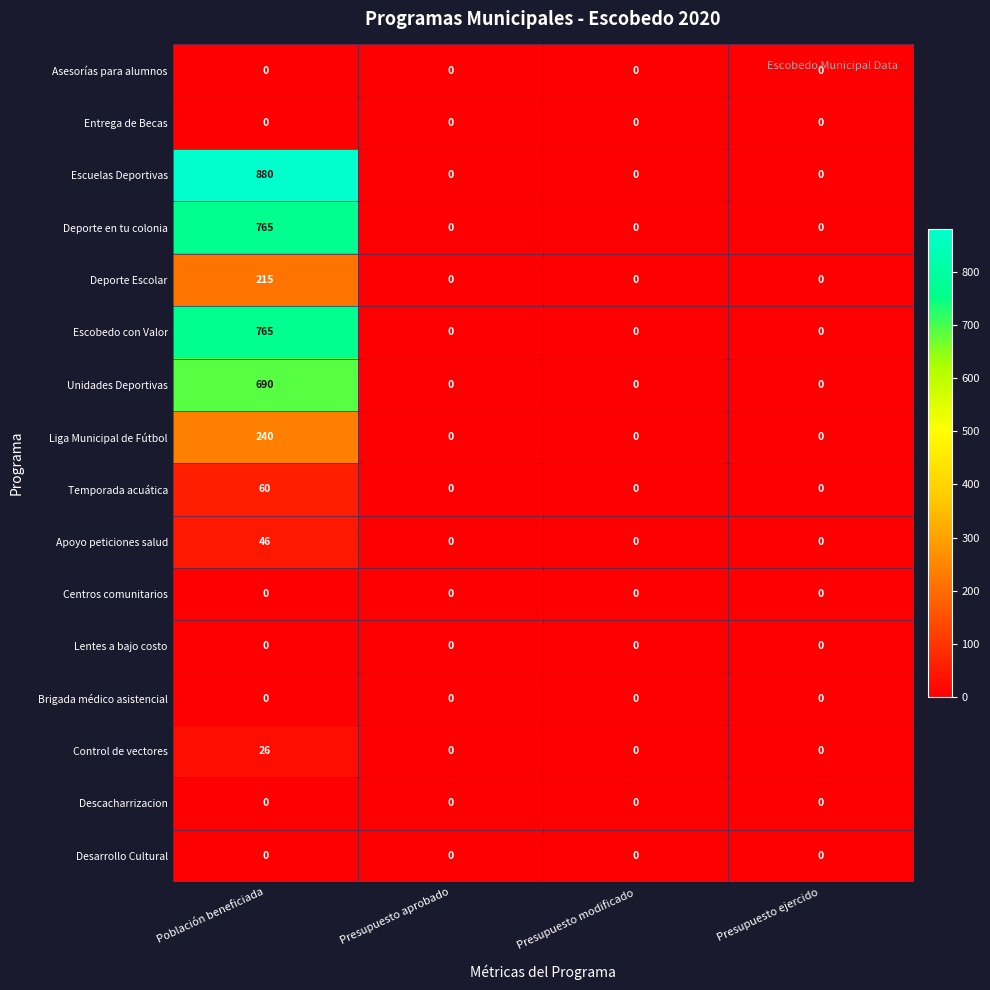

At how many categories does at least one series exceed 780?

1